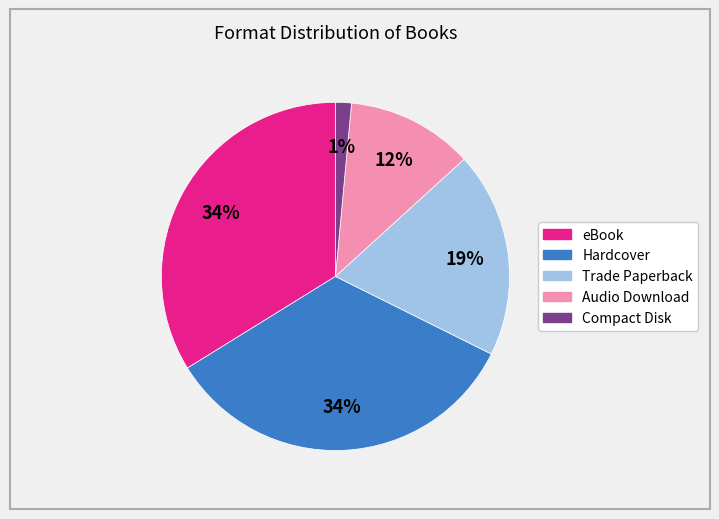

Combined, do Compact Disk and Trade Paperback account for over 50%?

No